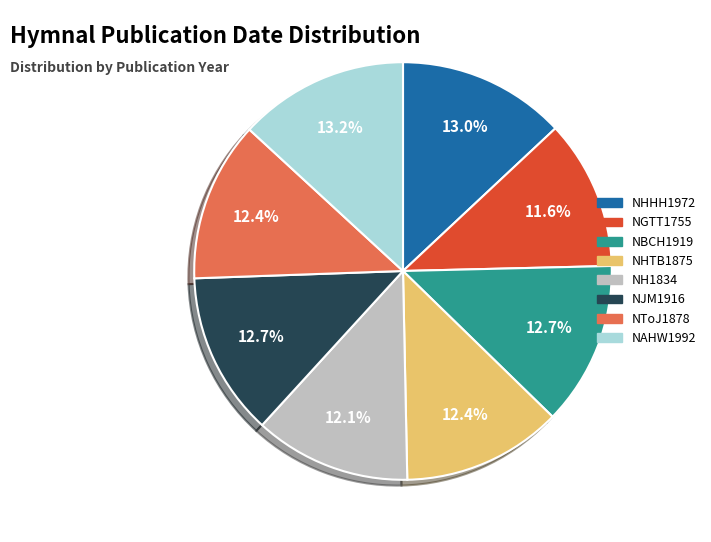

What is the smallest slice in the pie chart?

NGTT1755